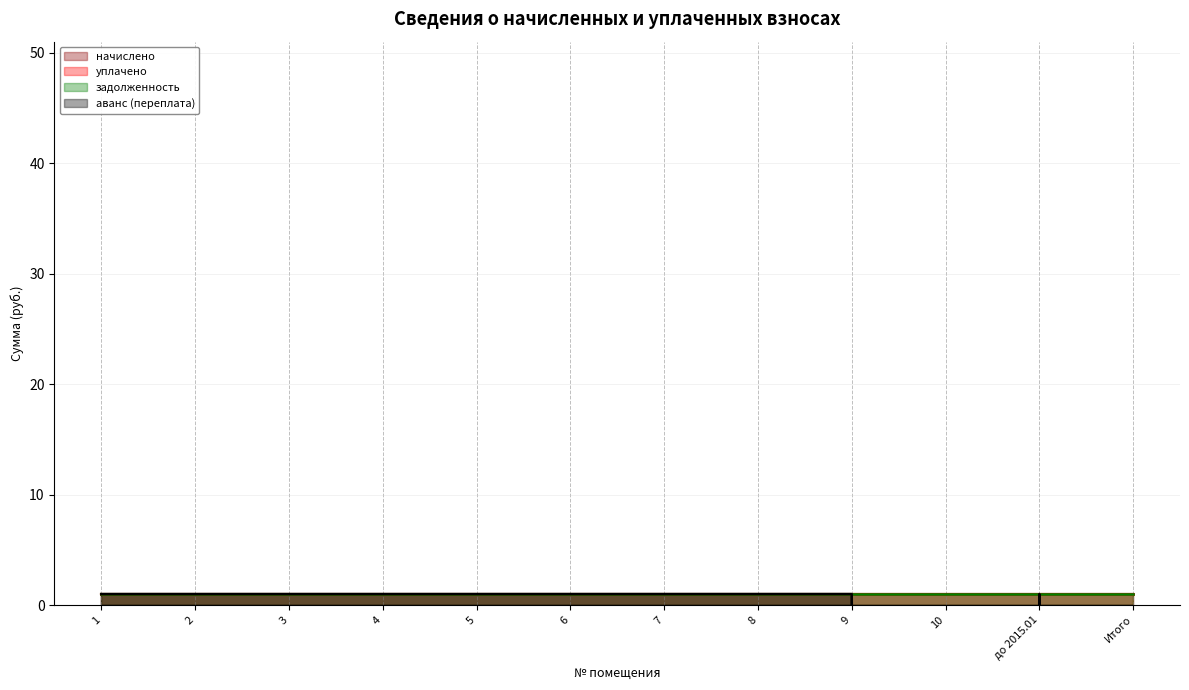

What is the maximum value shown in the chart?

1